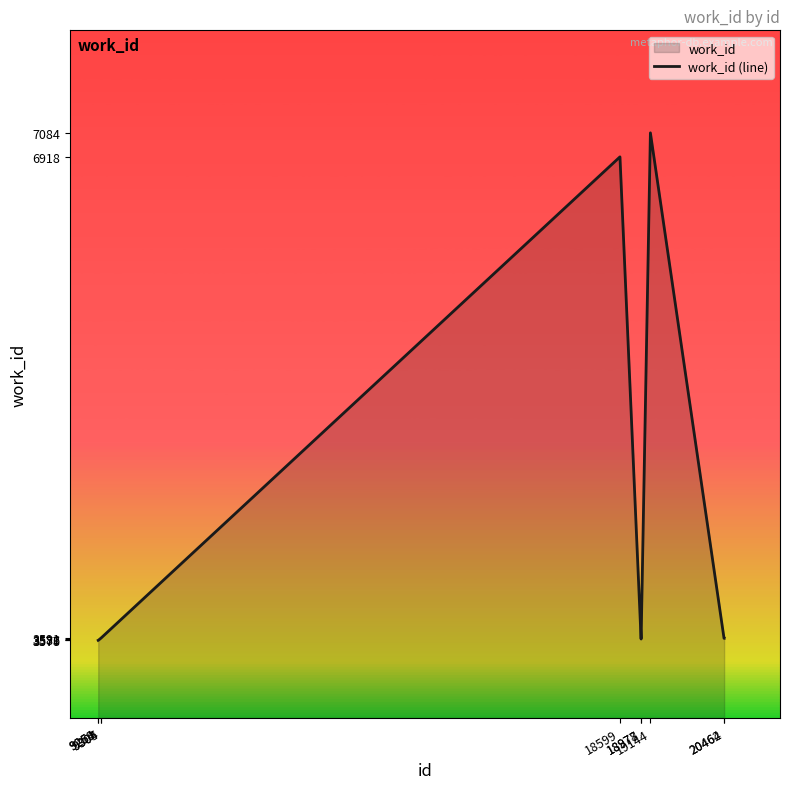

Approximately how many times larger is the value at 9264 compared to 20464?

1.0